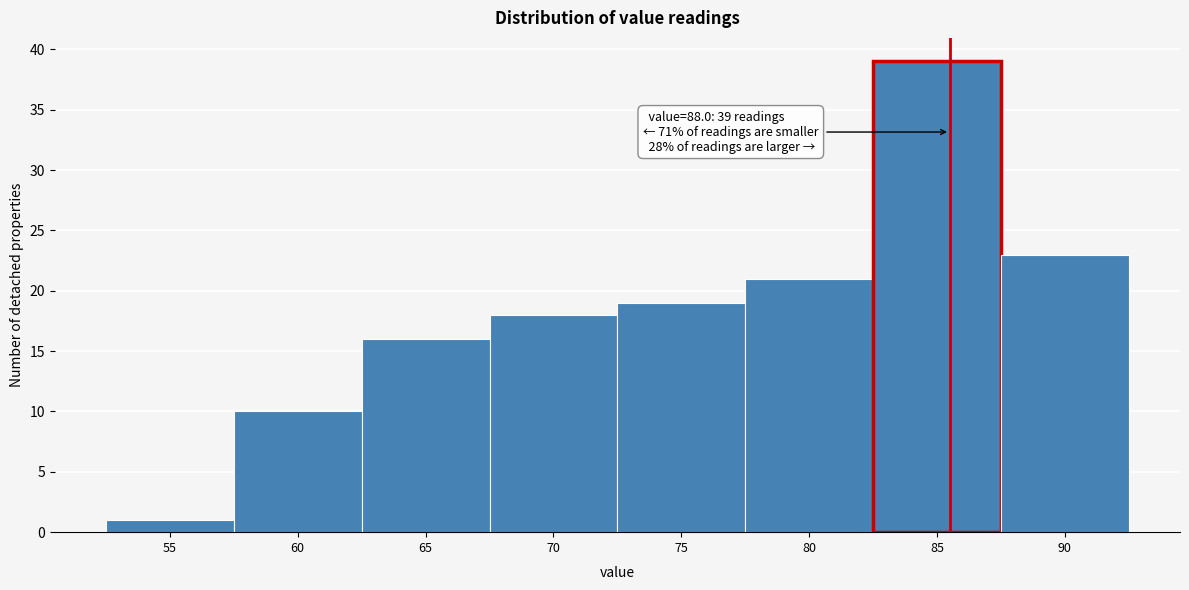

Reading left to right, what are all the values shown in this chart?

55=1	60=10	65=16	70=18	75=19	80=21	85=39	90=23